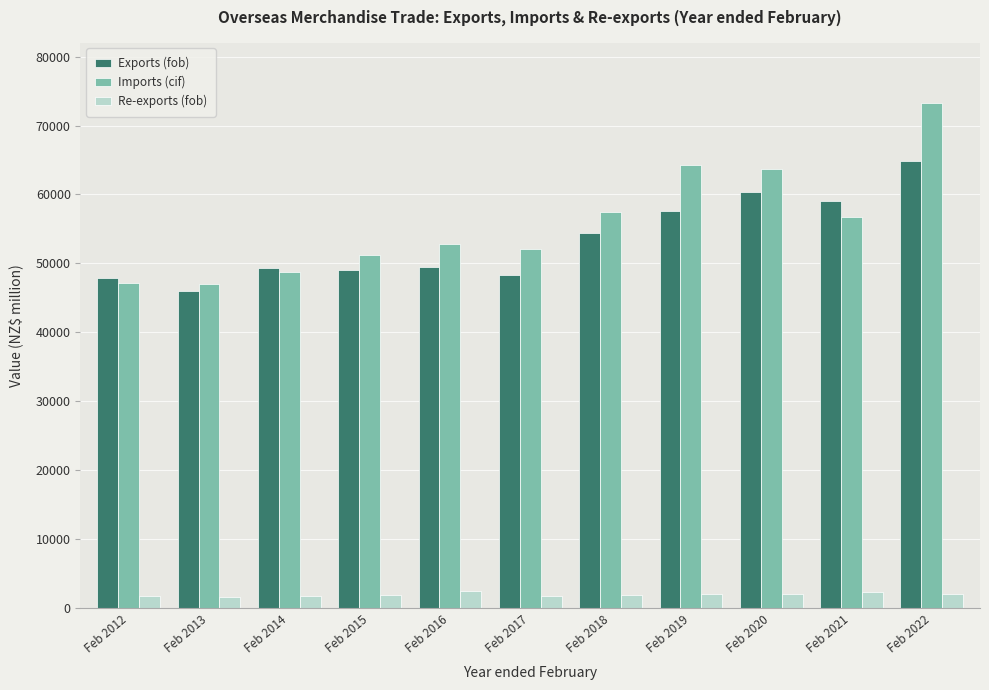

What is the sum of the Imports (cif) values at Feb 2015 and Feb 2012?

98388.8